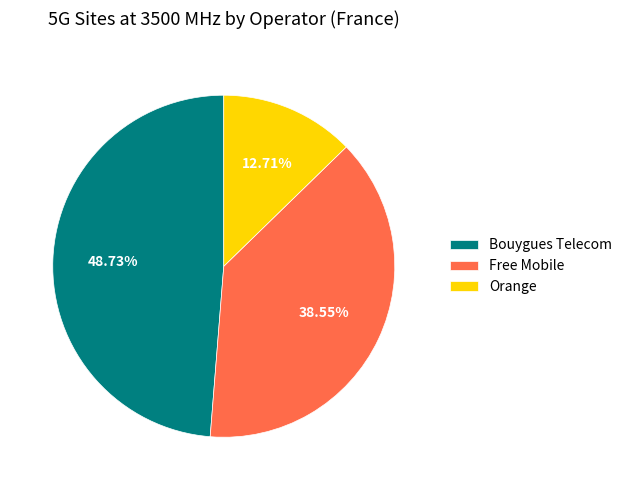

How many slices are in this pie chart?

3